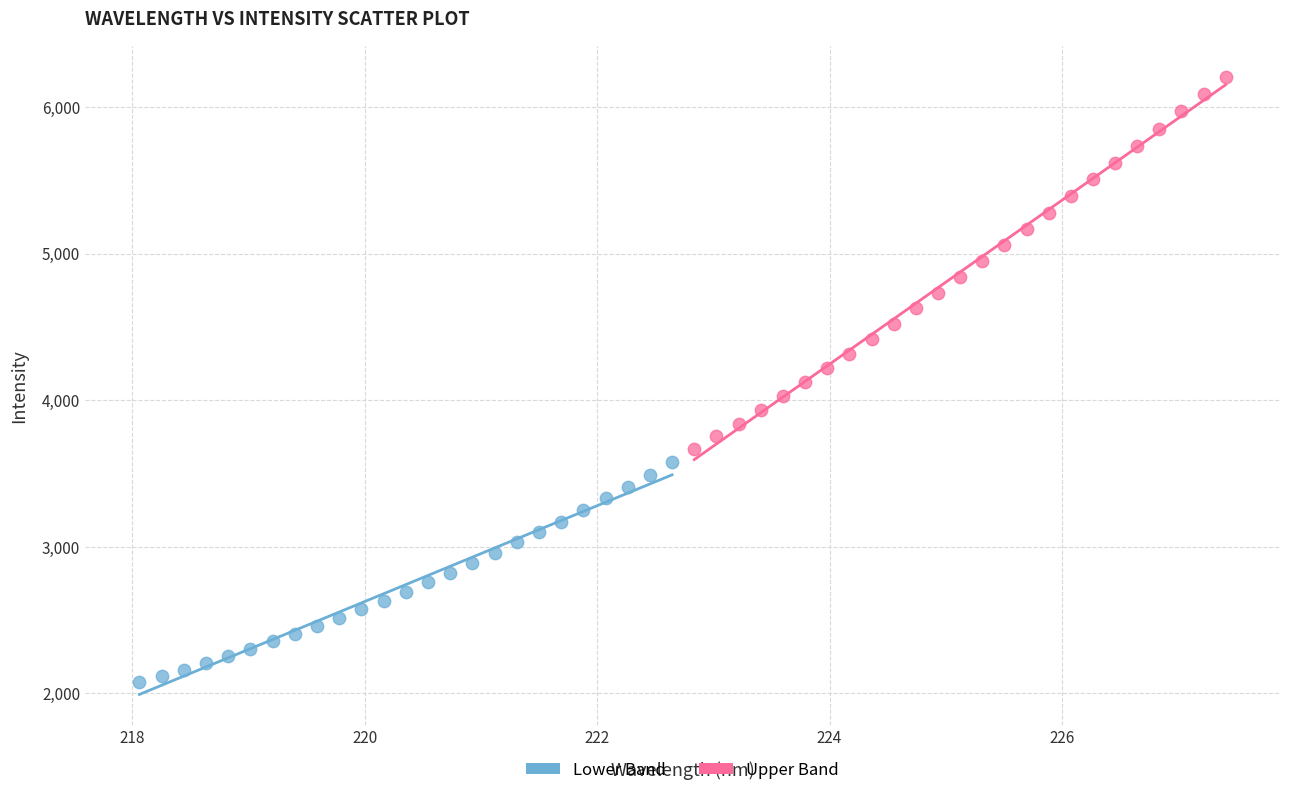

Which series has the widest spread of Y values?

Upper Band